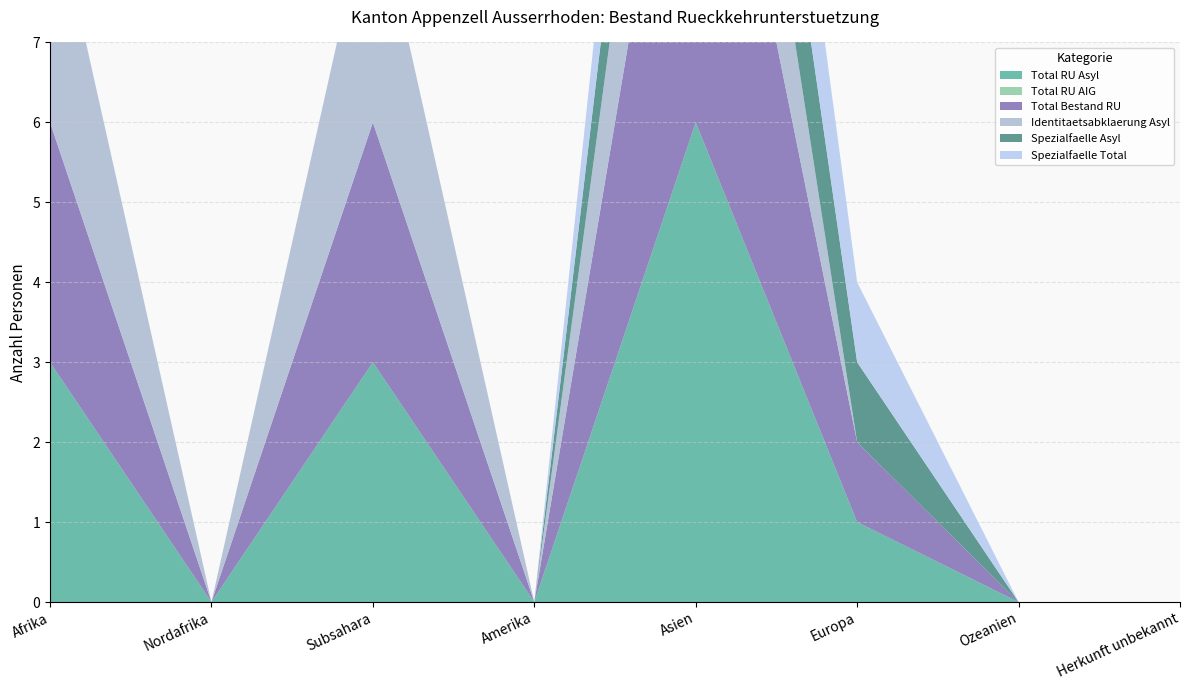

Reading left to right, extract all data points from this chart.

Total RU Asyl: 3	0	3	0	6	1	0	0
Total RU AIG: 0	0	0	0	0	0	0	0
Total Bestand RU: 3	0	3	0	6	1	0	0
Identitaetsabklaerung Asyl: 3	0	3	0	3	0	0	0
Spezialfaelle Asyl: 0	0	0	0	2	1	0	0
Spezialfaelle Total: 0	0	0	0	2	1	0	0